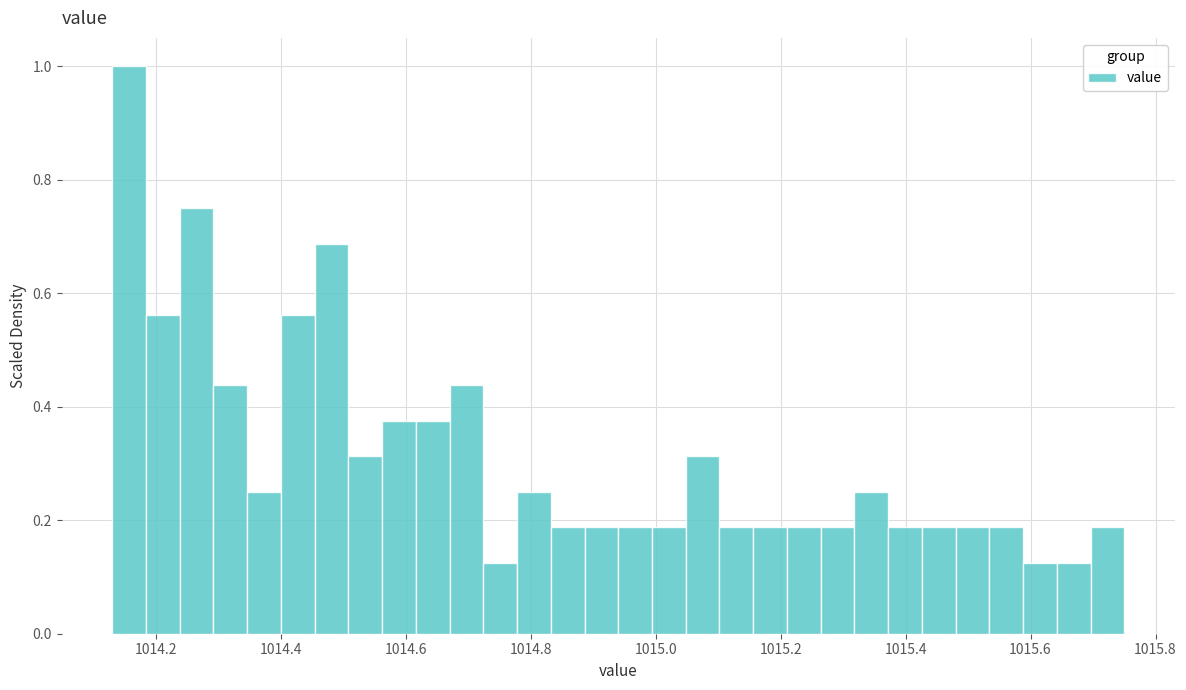

Read against the x-axis, roughly where is the centre of the tallest bar?

1014.16